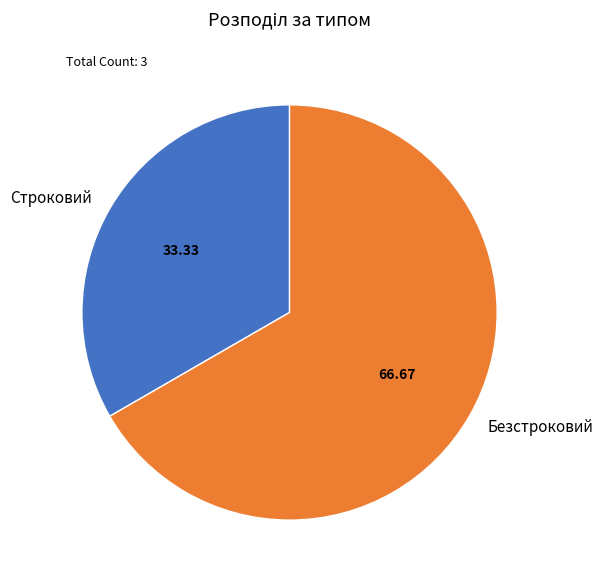

Is the sum of Безстроковий and Строковий greater than half?

Yes